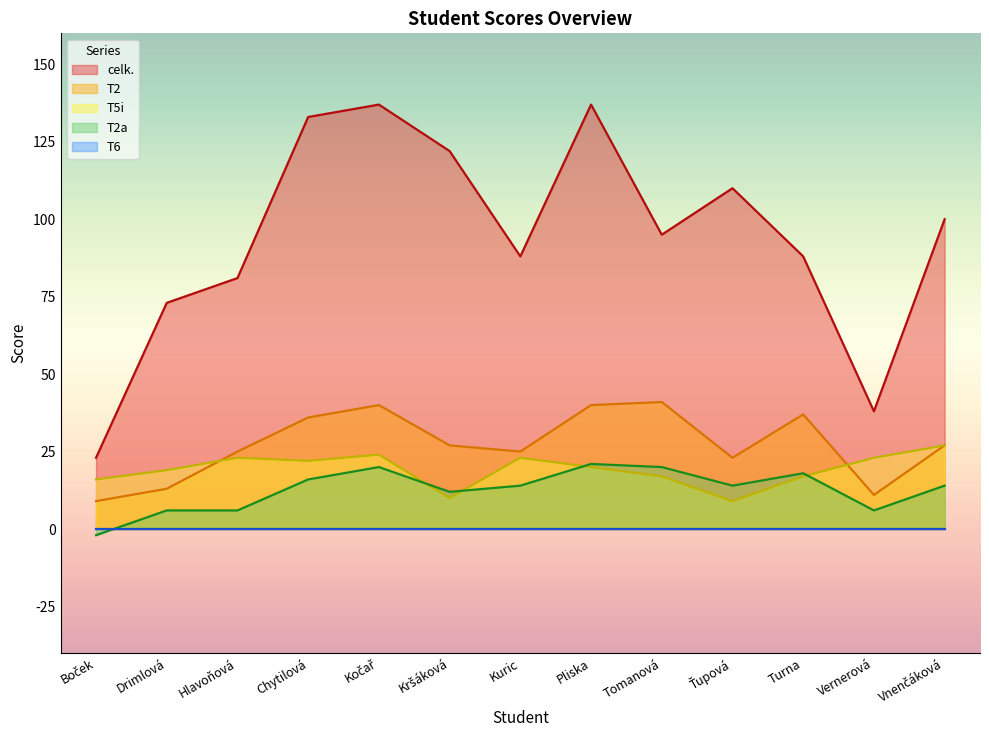

True or false: celk. and T2a cross at least once.

False